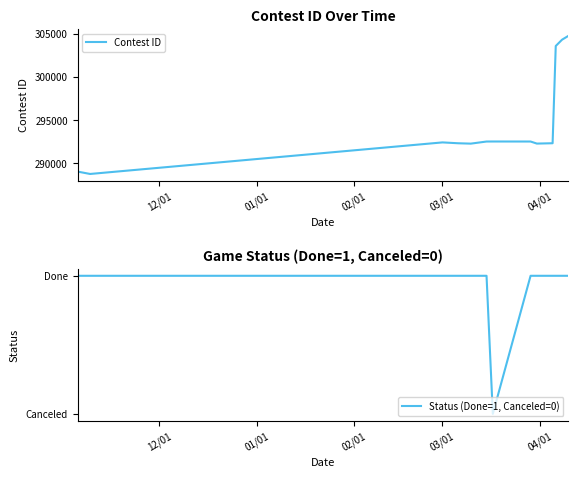

How many lines are shown in the chart?

2